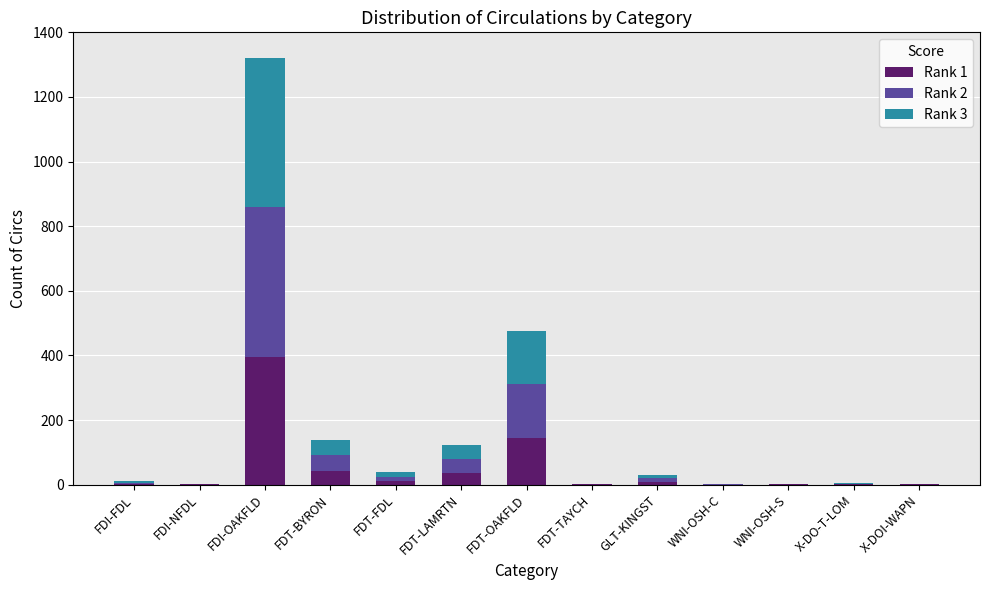

At which category is the sum across all series the highest?

FDI-OAKFLD